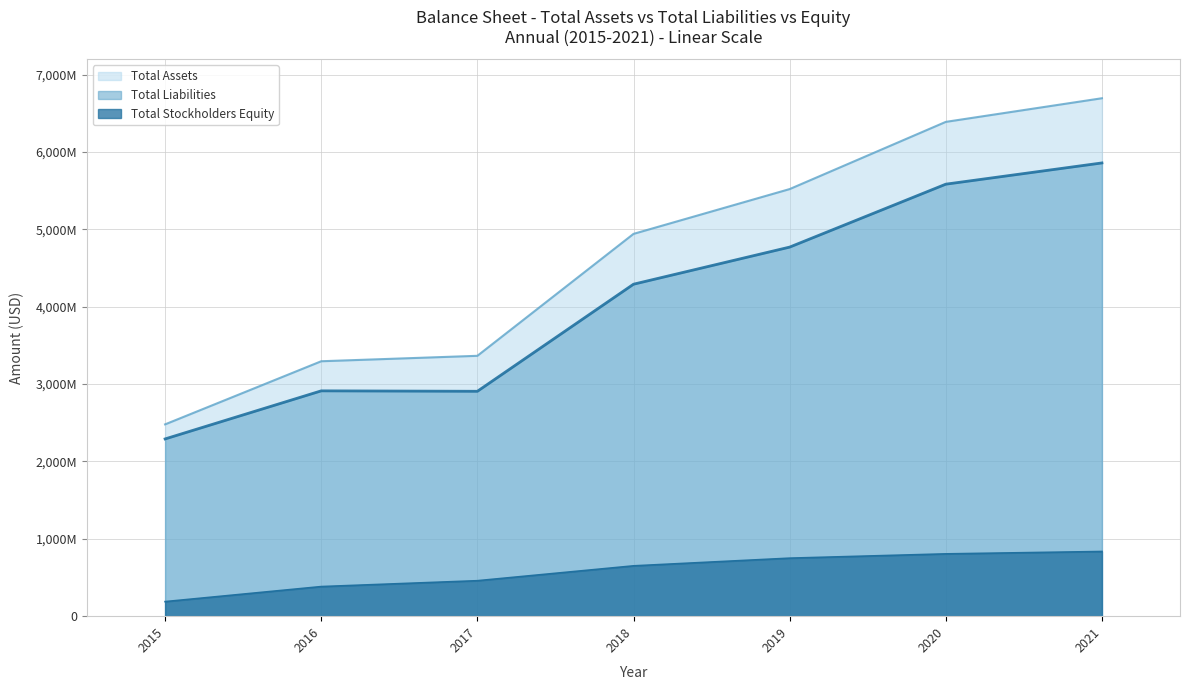

Which series has the largest range (max minus min)?

Total Assets